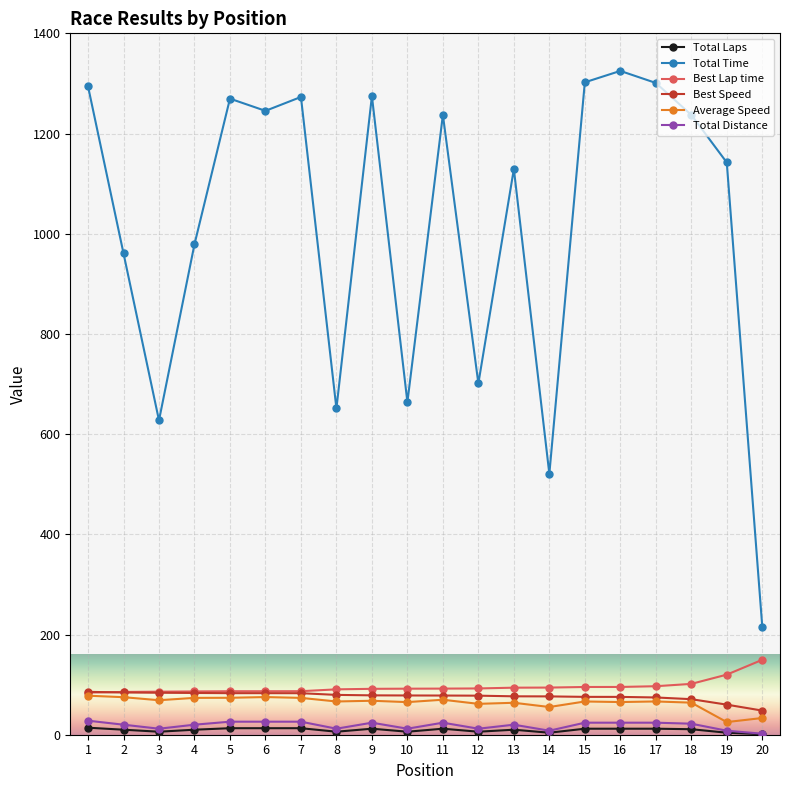

Between 2 and 6, which series saw the biggest shift?

Total Time